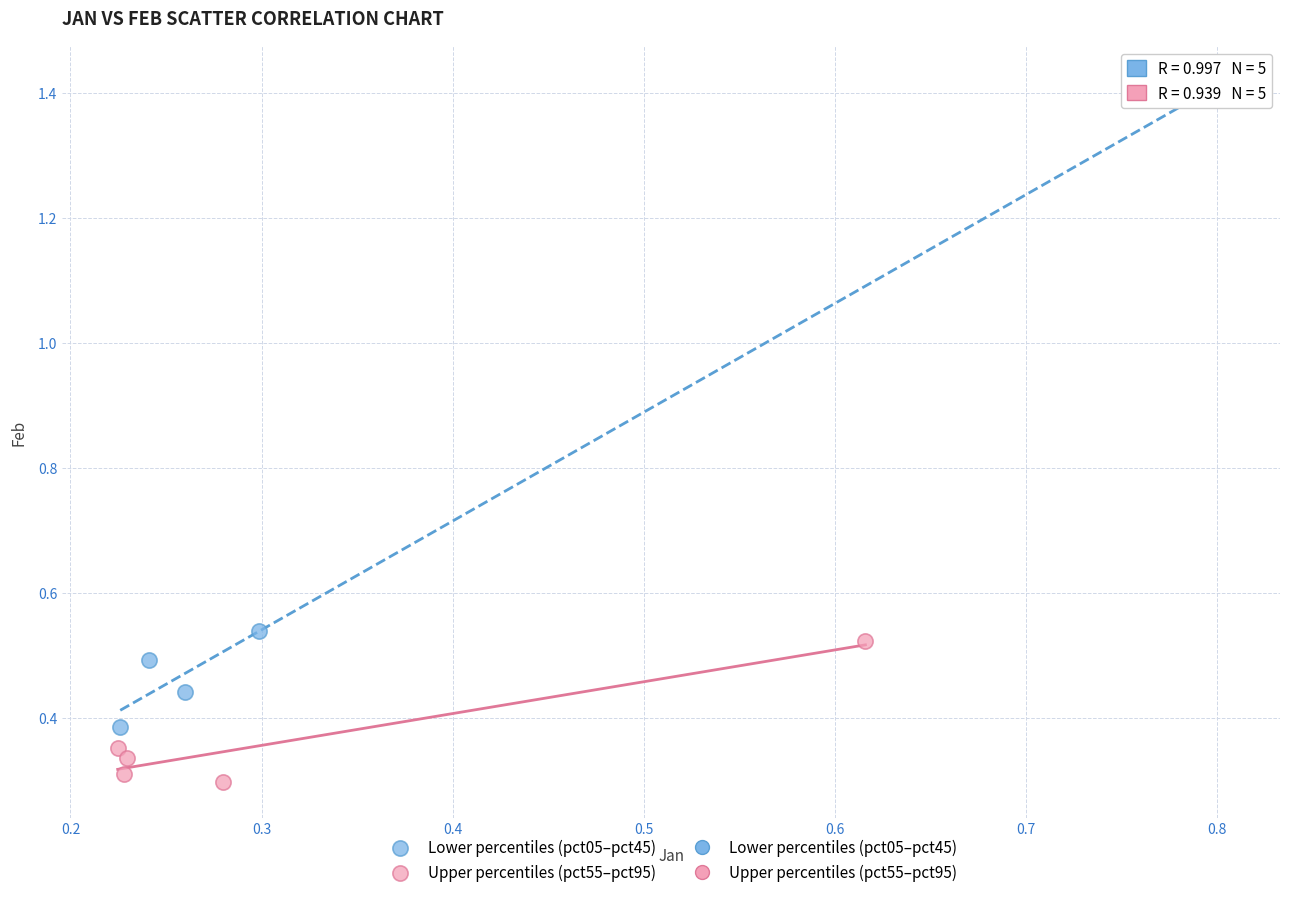

Which series has the largest Y range (max minus min)?

Lower percentiles (pct05–pct45)